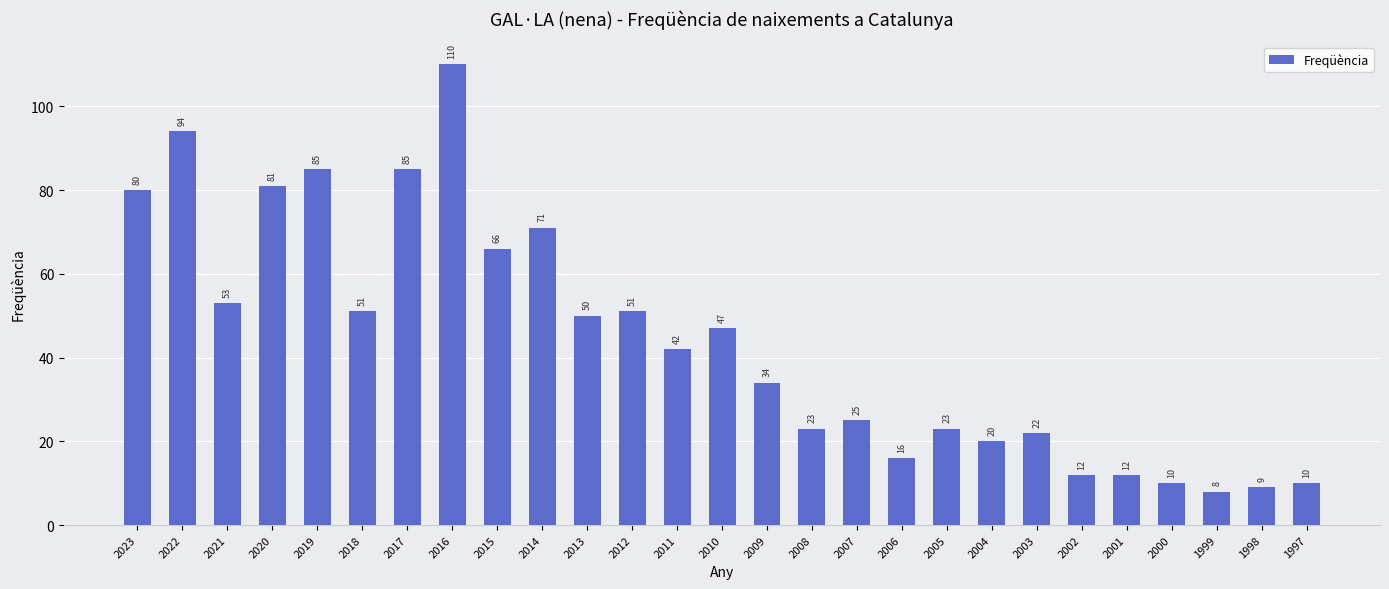

The chart shows a value of 20 at 2002. True or false?

False